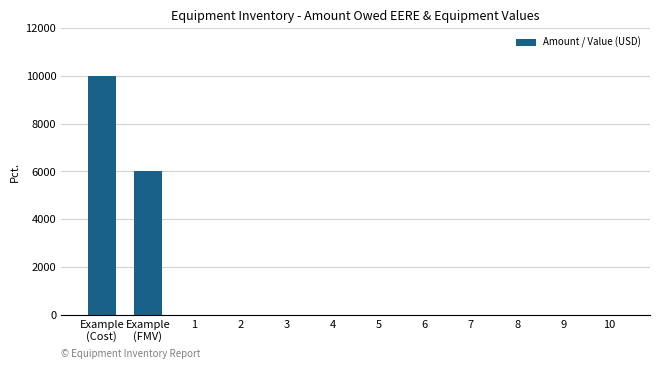

At which category does the chart reach its peak across all series?

Example
(Cost)